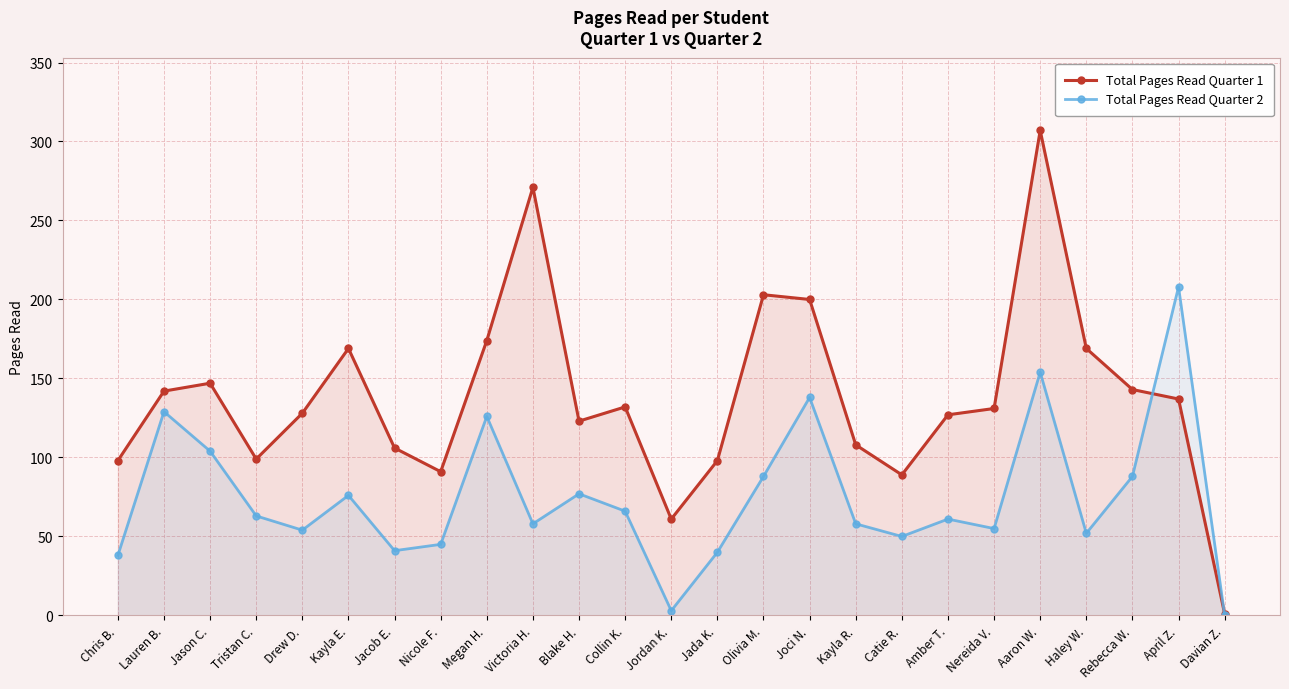

Reading right to left, list all the values displayed in this chart.

Total Pages Read Quarter 1: Davian Z.=1	April Z.=137	Rebecca W.=143	Haley W.=169	Aaron W.=307	Nereida V.=131	Amber T.=127	Catie R.=89	Kayla R.=108	Joci N.=200	Olivia M.=203	Jada K.=98	Jordan K.=61	Collin K.=132	Blake H.=123	Victoria H.=271	Megan H.=174	Nicole F.=91	Jacob E.=106	Kayla E.=169	Drew D.=128	Tristan C.=99	Jason C.=147	Lauren B.=142	Chris B.=98
Total Pages Read Quarter 2: Davian Z.=0	April Z.=208	Rebecca W.=88	Haley W.=52	Aaron W.=154	Nereida V.=55	Amber T.=61	Catie R.=50	Kayla R.=58	Joci N.=138	Olivia M.=88	Jada K.=40	Jordan K.=3	Collin K.=66	Blake H.=77	Victoria H.=58	Megan H.=126	Nicole F.=45	Jacob E.=41	Kayla E.=76	Drew D.=54	Tristan C.=63	Jason C.=104	Lauren B.=129	Chris B.=38